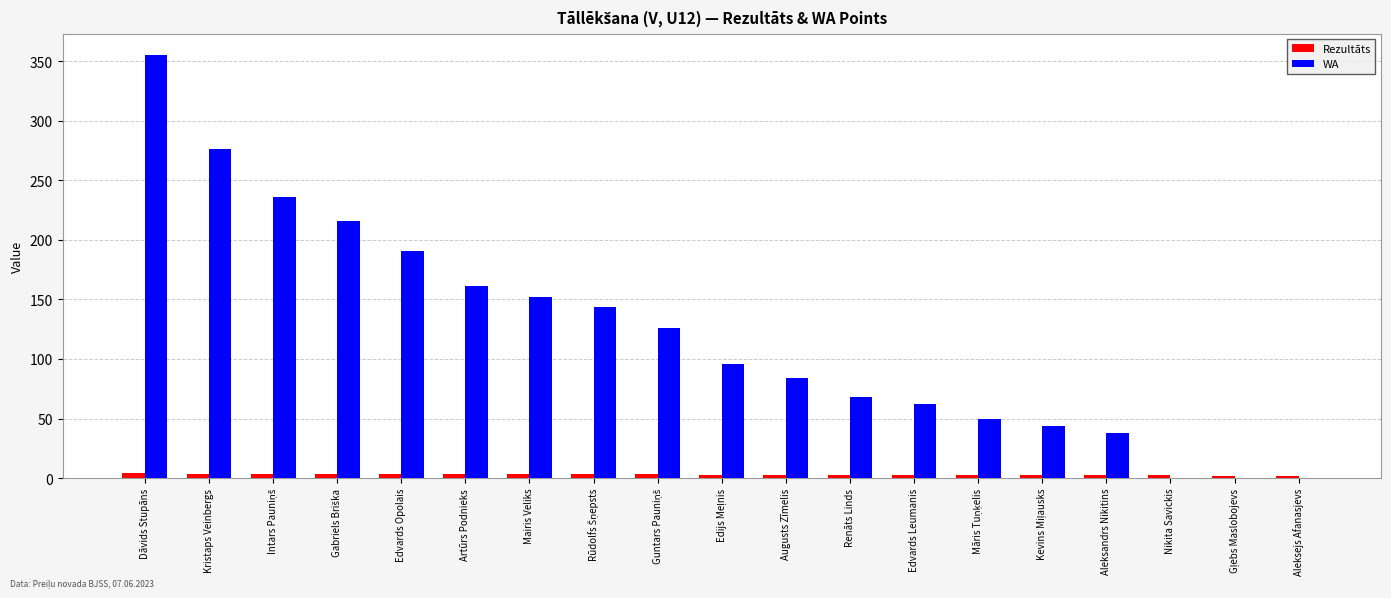

Which category has the highest value in the WA series?

Dāvids Stupāns